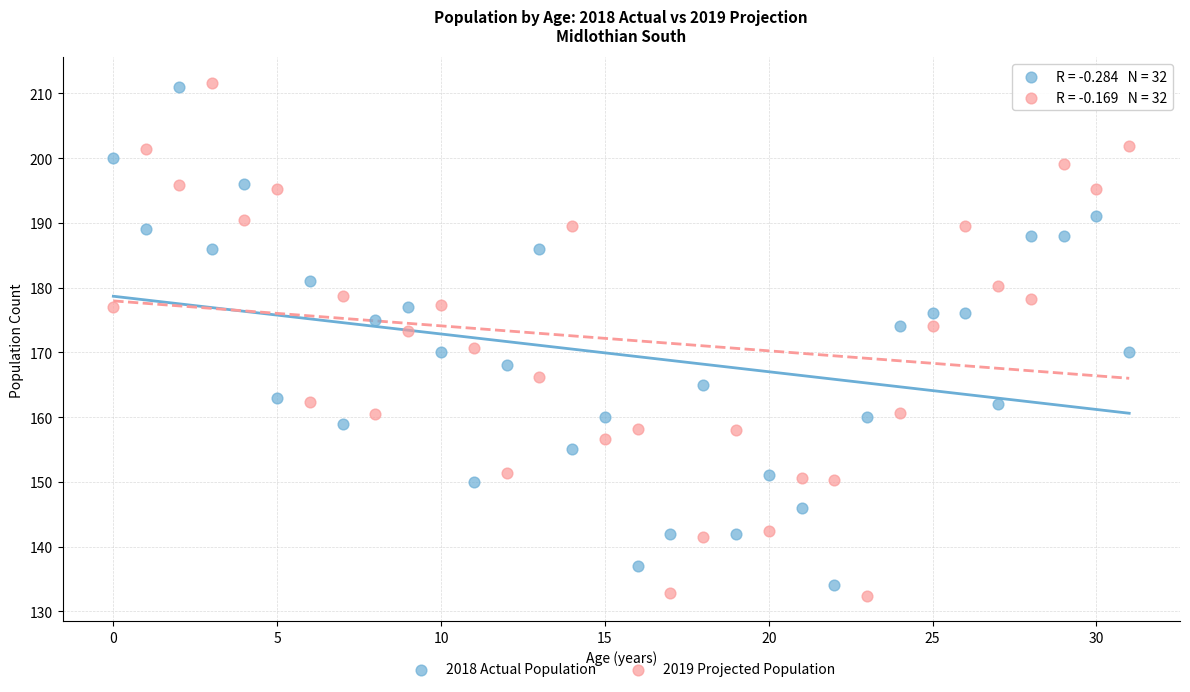

Across all data points, what is the range of Y values (max minus min)?

79.2